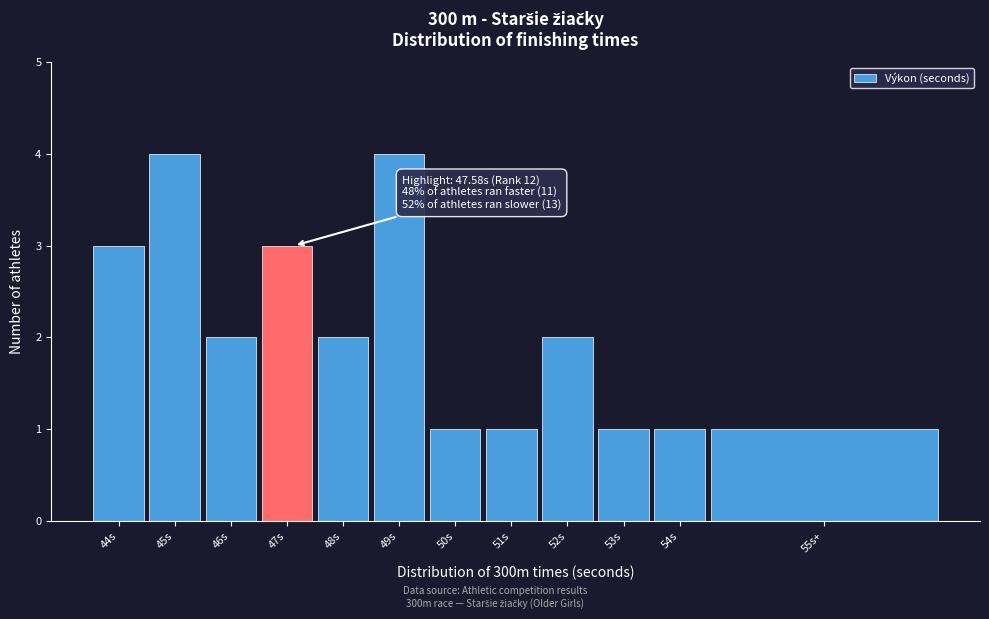

Reading left to right, transcribe all the data shown in this chart.

44s=3	45s=4	46s=2	47s=3	48s=2	49s=4	50s=1	51s=1	52s=2	53s=1	54s=1	55s+=1